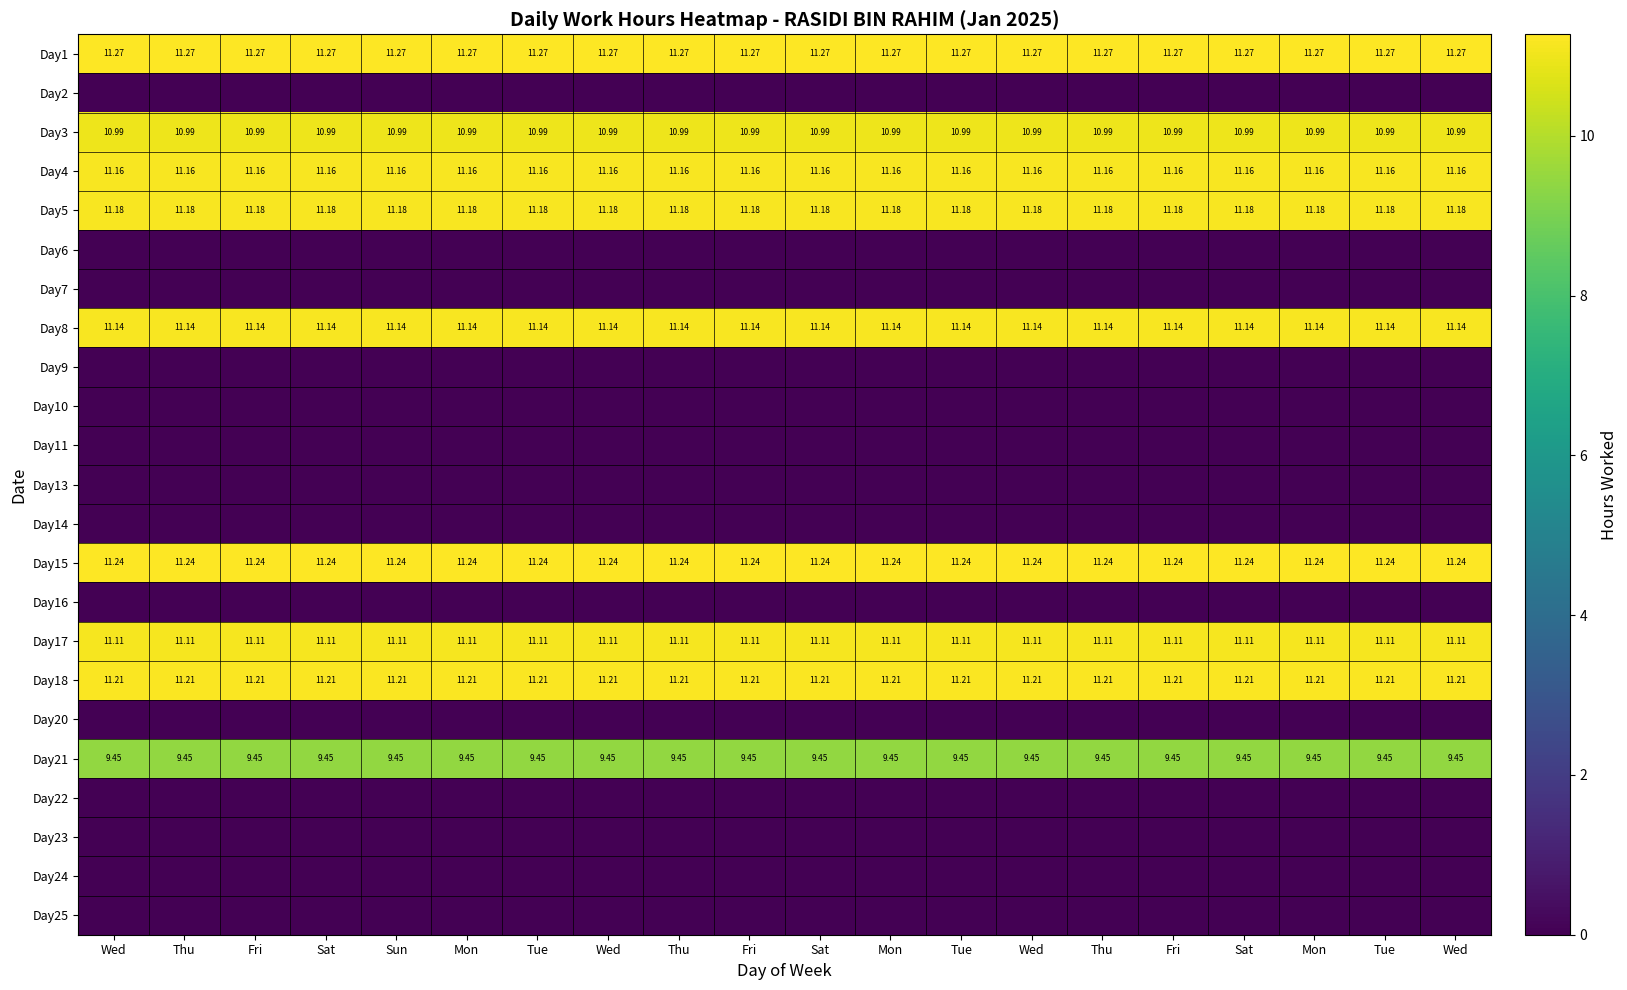

Is the value of Day24 at Fri greater than the value of Day17 at Sun?

No